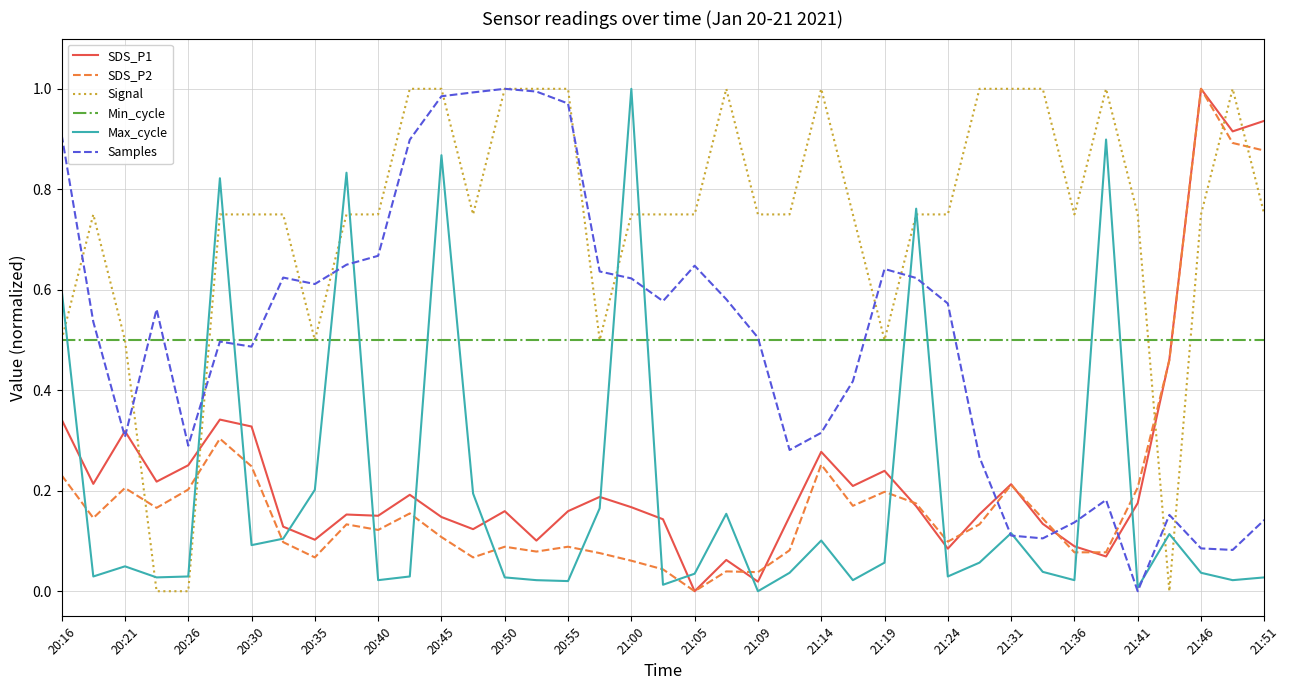

Which series has the largest total across all categories?

Signal